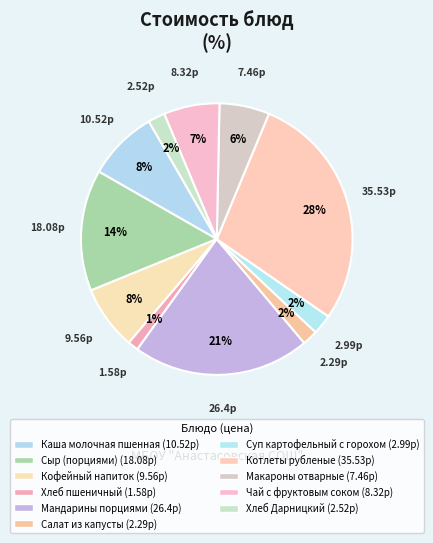

Count the number of slices in the pie.

11